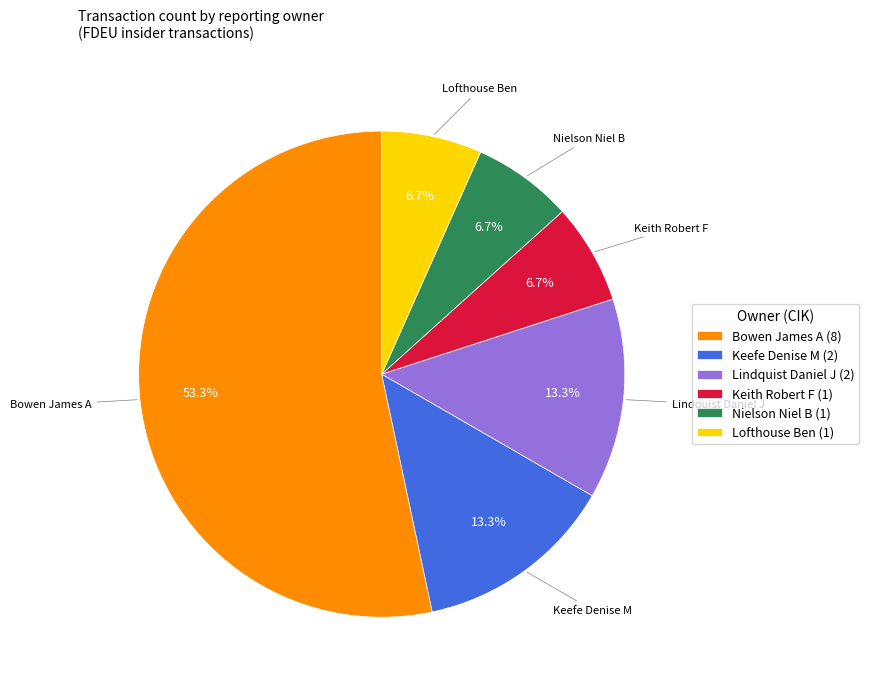

Count the number of slices in the pie.

6